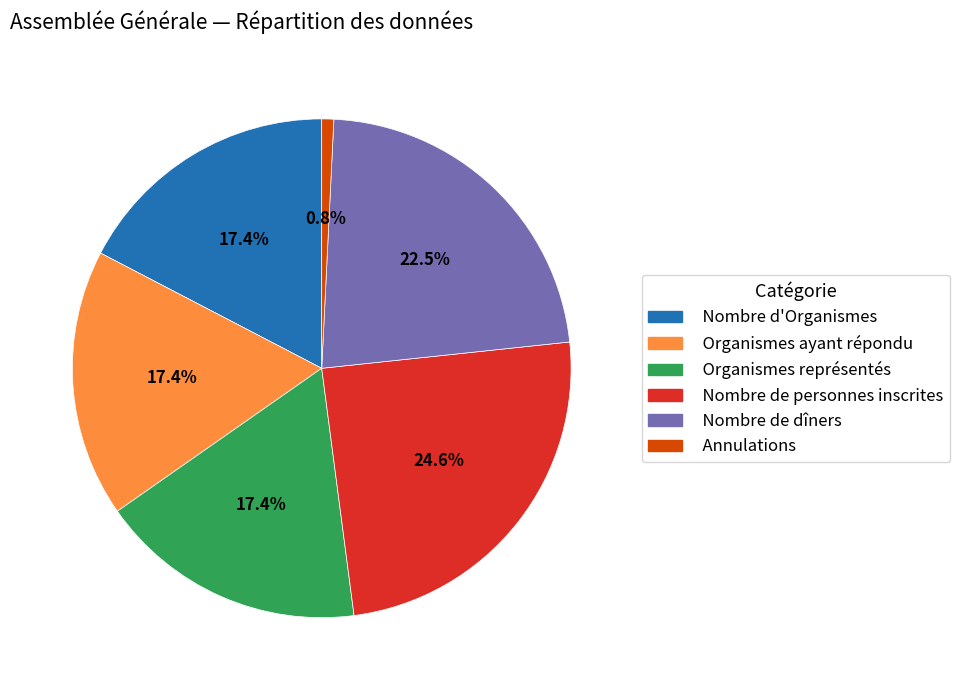

What is the total percentage of Organismes ayant répondu and Nombre de dîners?

39.9%